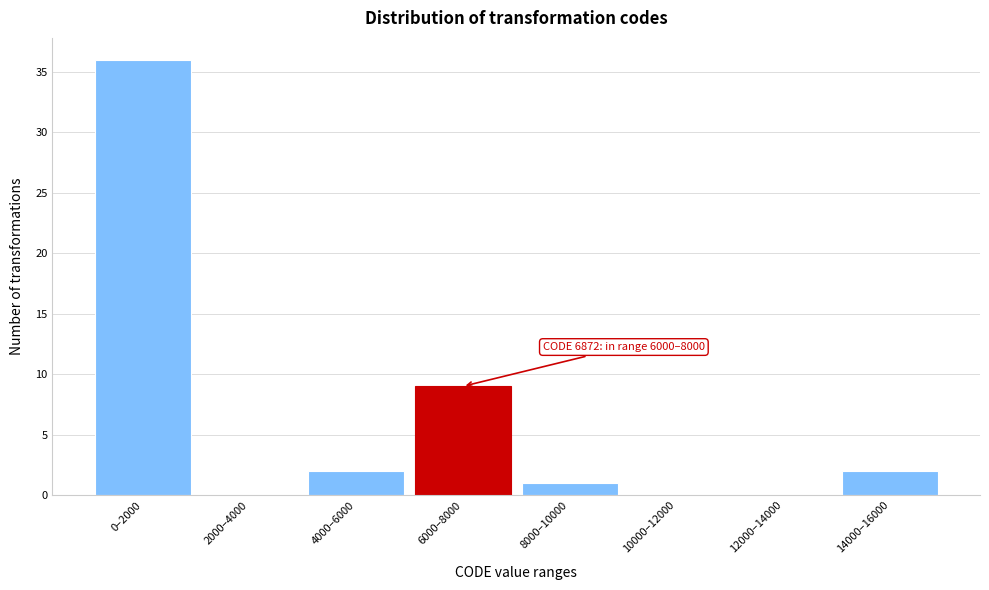

Reading left to right, extract all data points from this chart.

0–2000=36	2000–4000=0	4000–6000=2	6000–8000=9	8000–10000=1	10000–12000=0	12000–14000=0	14000–16000=2